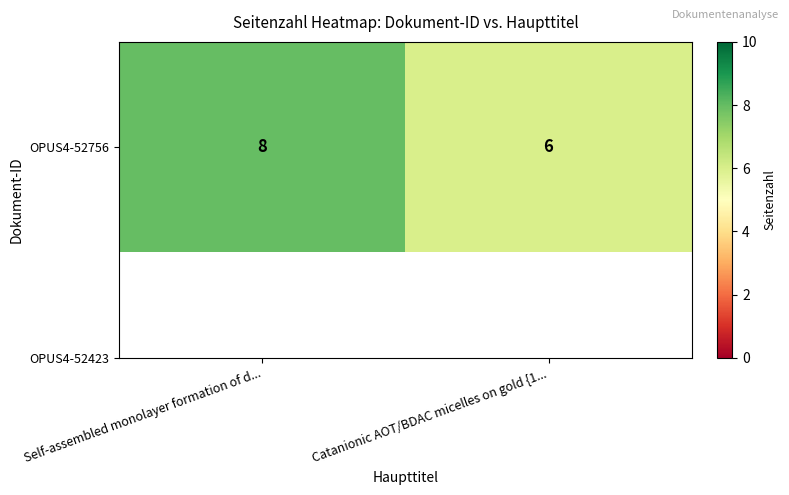

At which label is the value closest to 7?

Self-assembled monolayer formation of d...